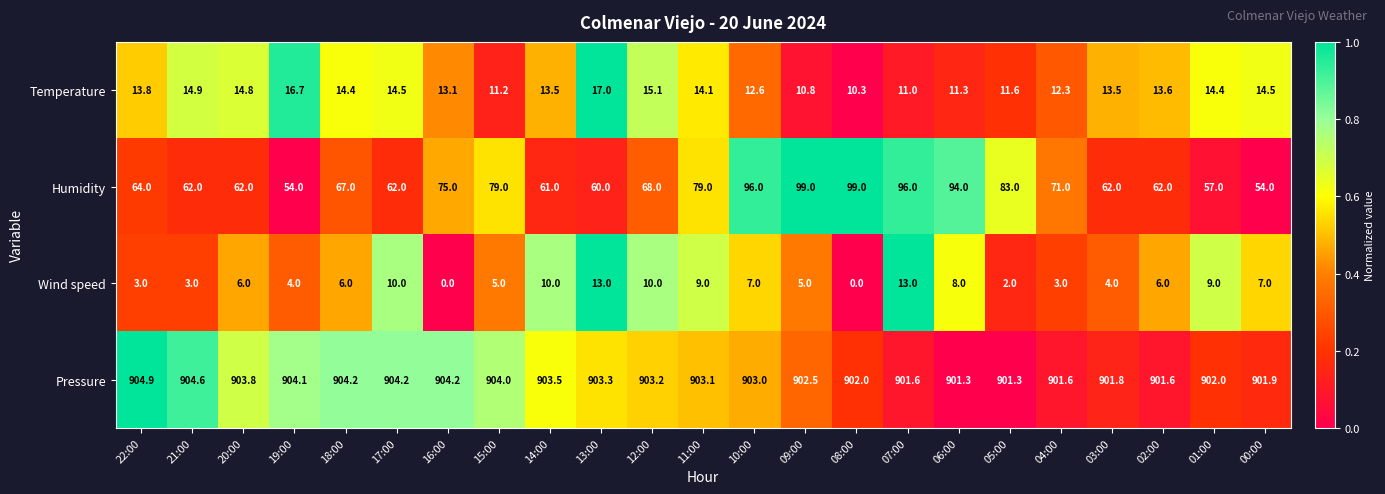

What is the difference between the maximum and minimum values in the Humidity series?

45.0